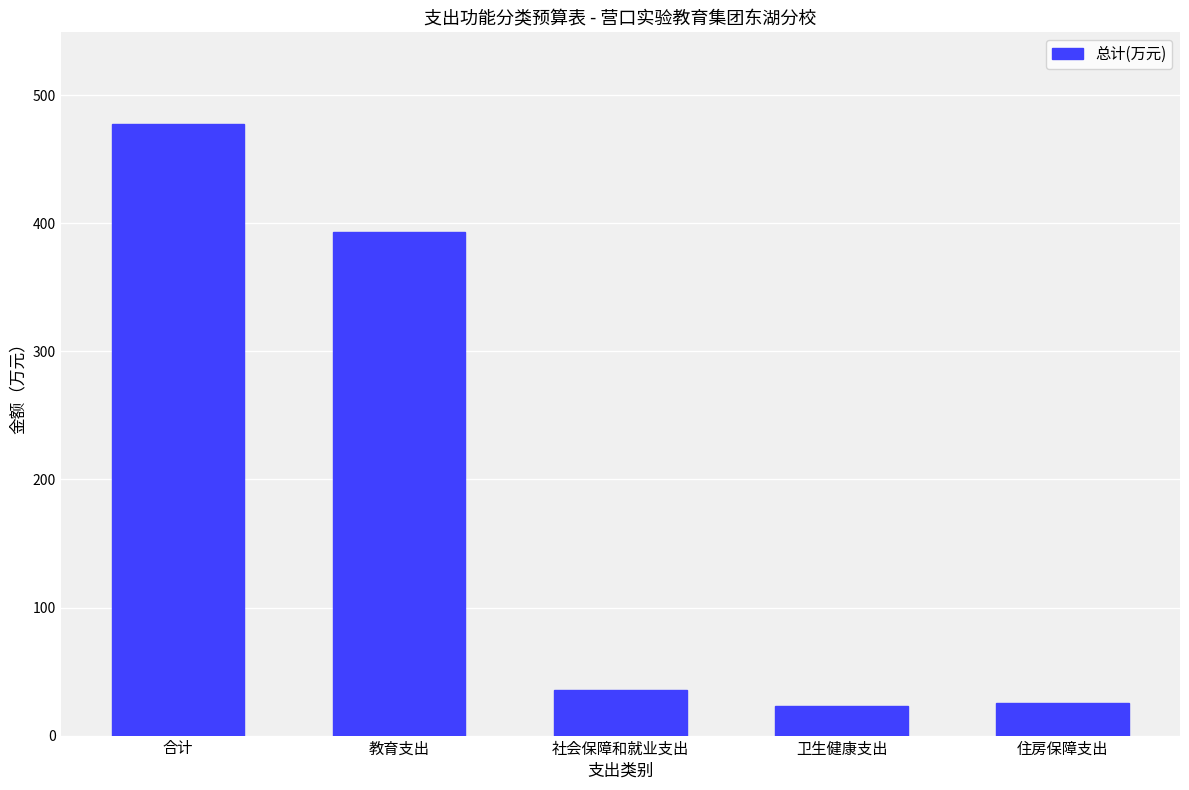

How many data points does each series have?

5